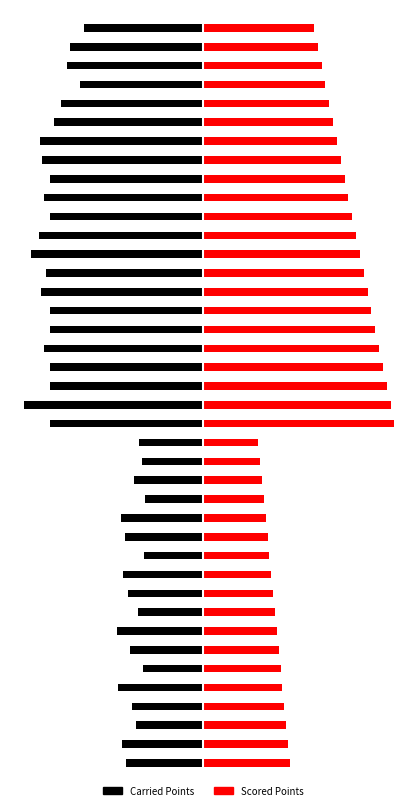

What are all the series names shown in the legend?

Carried Points, Scored Points